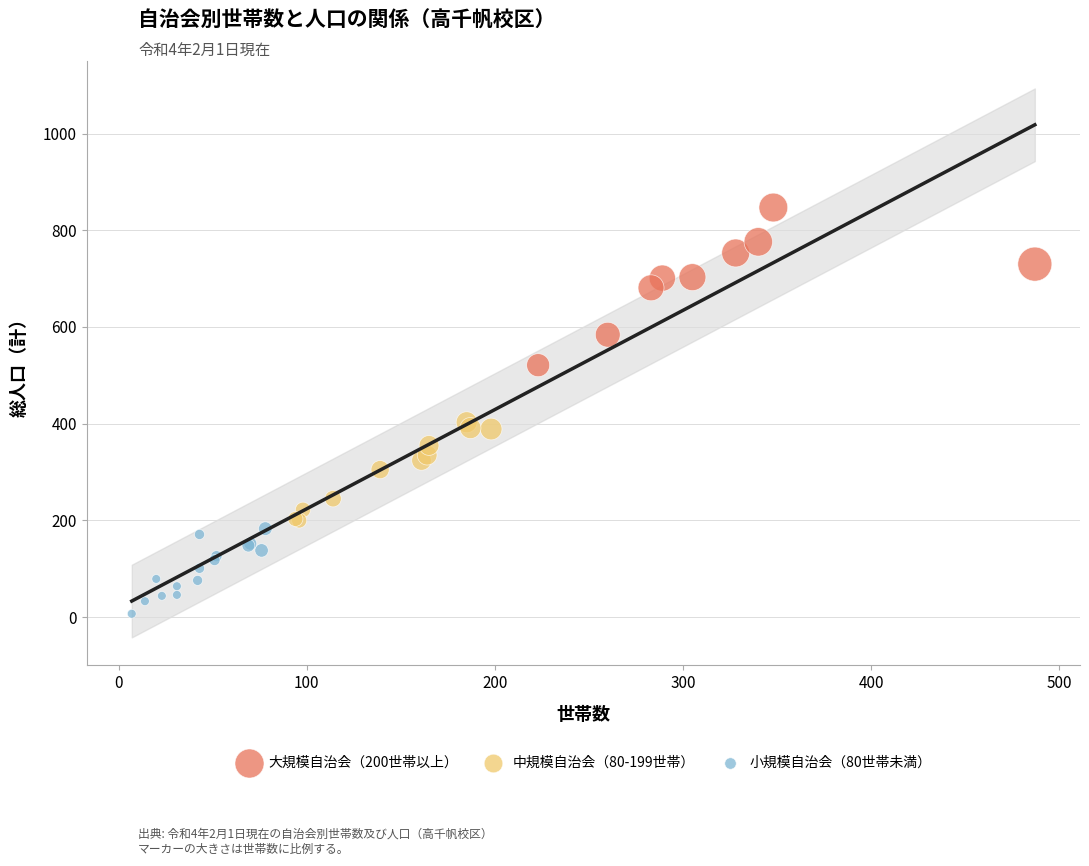

Which series contains the highest Y value?

大規模自治会（200世帯以上）